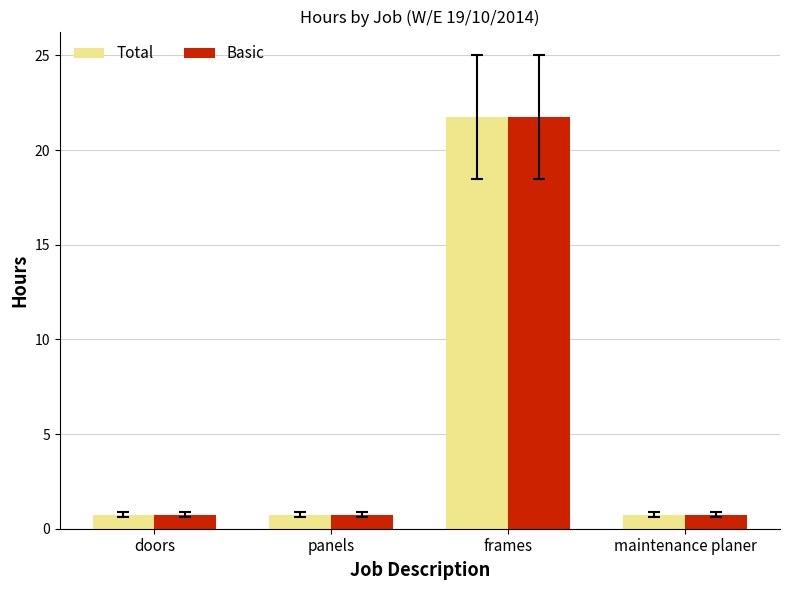

How many series are shown in this chart?

2